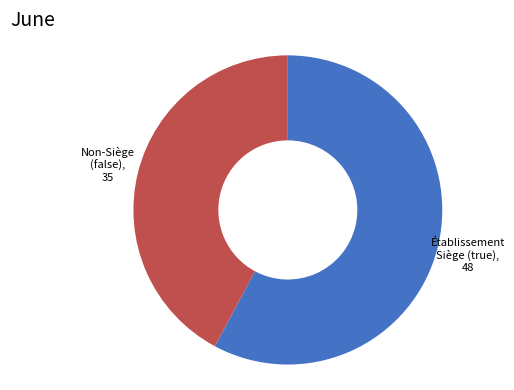

Is there any slice that represents more than half of the pie?

Yes